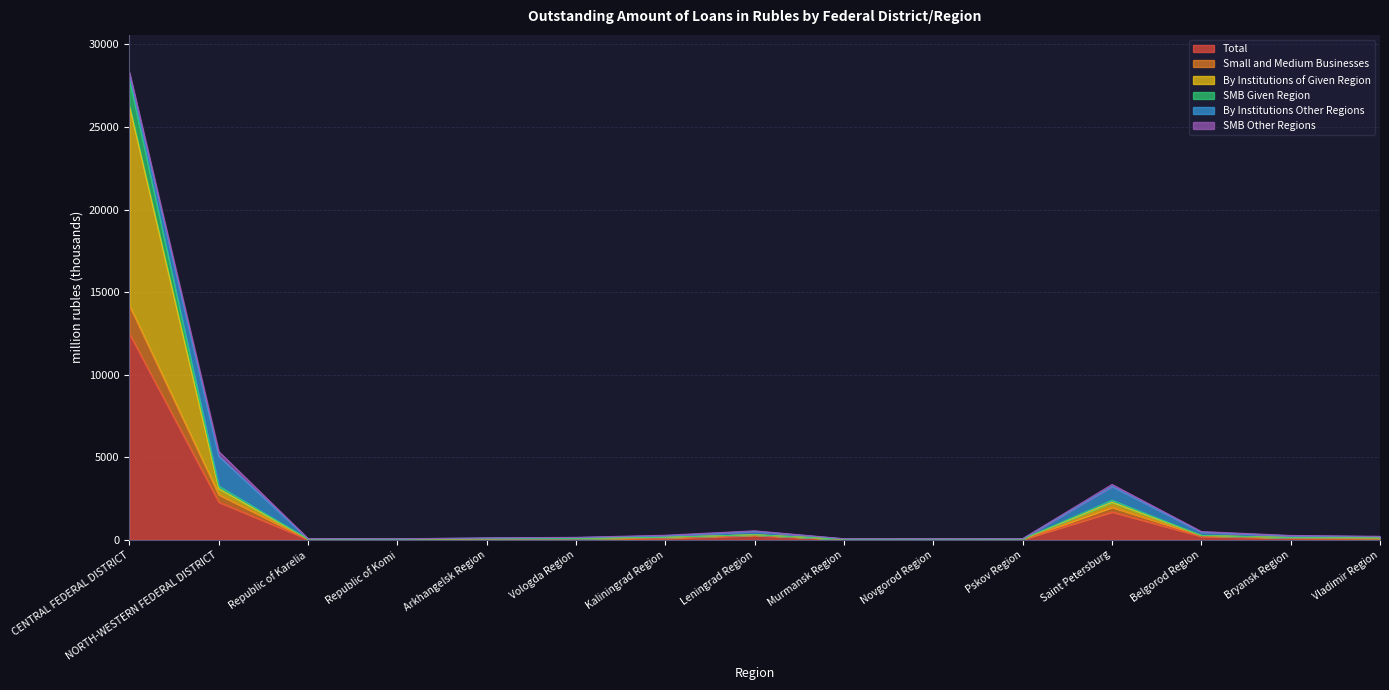

Rank the categories by By Institutions of Given Region value from lowest to highest.

Murmansk Region, Novgorod Region, Republic of Komi, Pskov Region, Republic of Karelia, Arkhangelsk Region, Vologda Region, Vladimir Region, Bryansk Region, Kaliningrad Region, Belgorod Region, Leningrad Region, Saint Petersburg, NORTH-WESTERN FEDERAL DISTRICT, CENTRAL FEDERAL DISTRICT